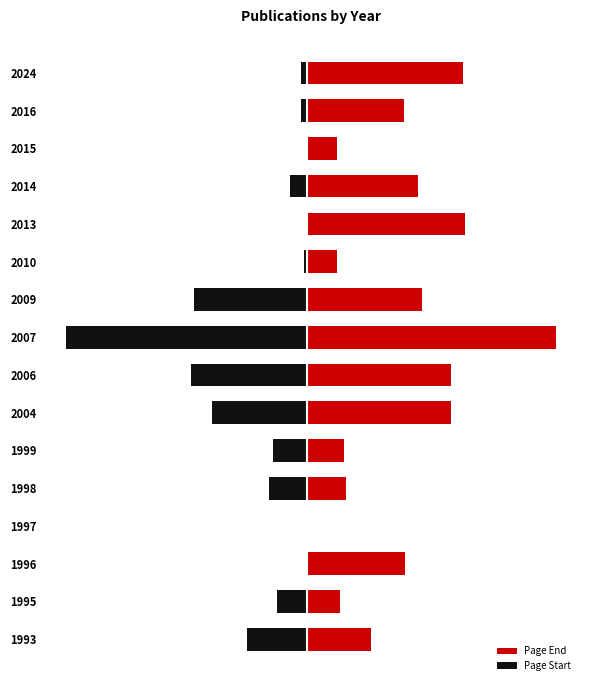

How many bars are there in total?

32